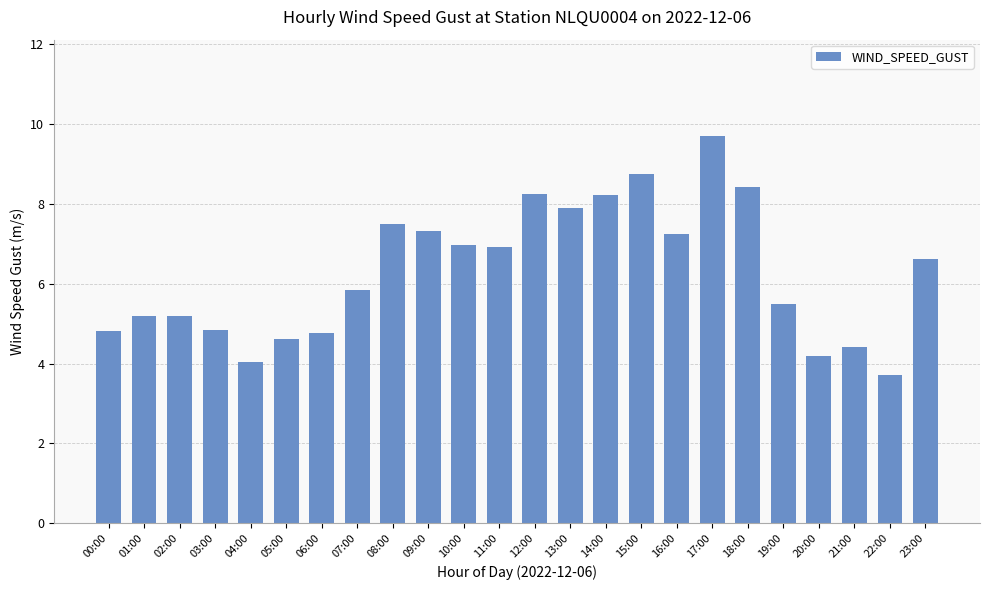

What is the label of the 12th bar from the left?

11:00